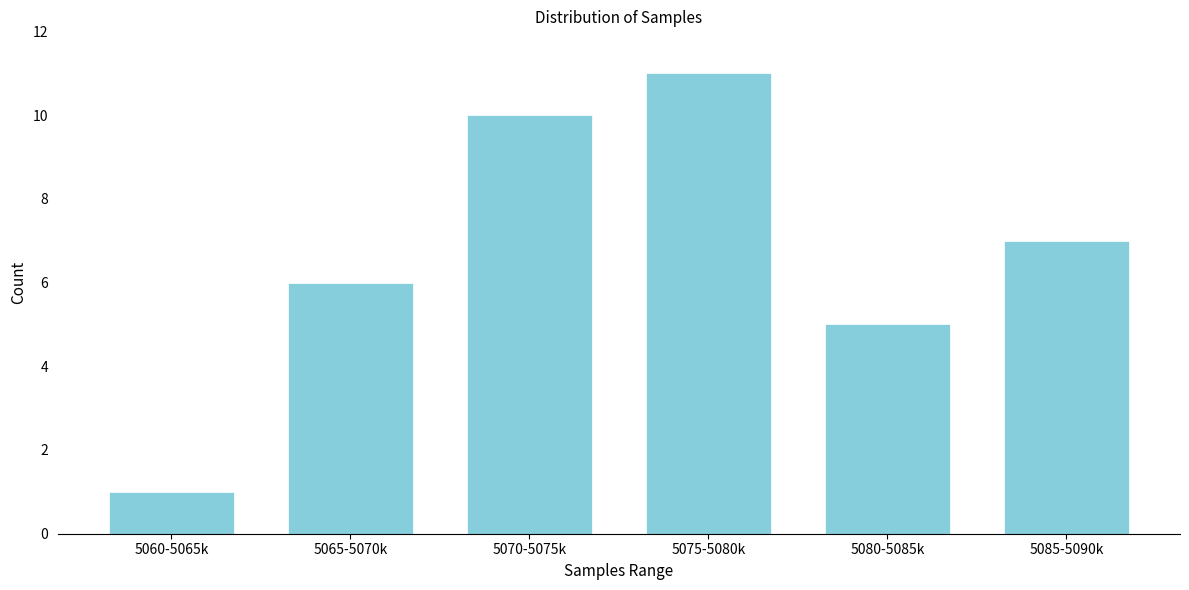

Reading left to right, extract all data points from this chart.

5060-5065k=1	5065-5070k=6	5070-5075k=10	5075-5080k=11	5080-5085k=5	5085-5090k=7